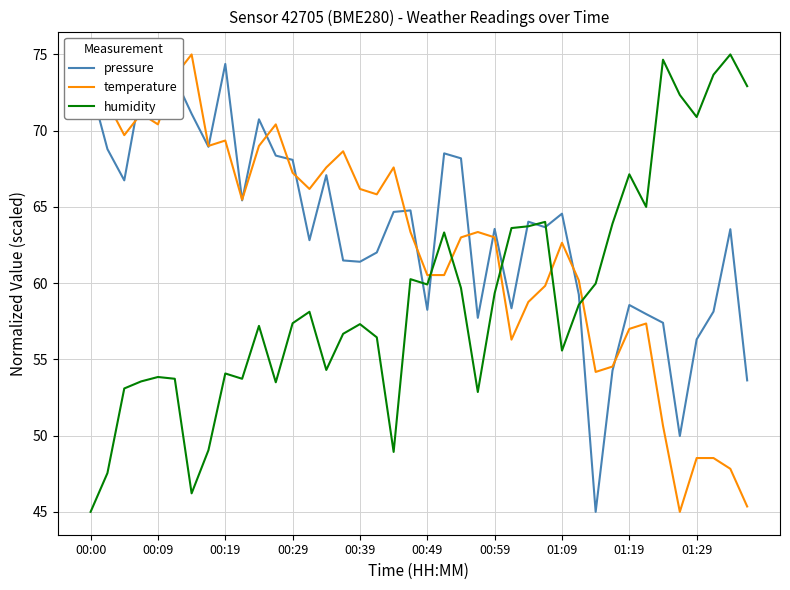

Is it true that humidity equals 45.0 at 00:00?

True